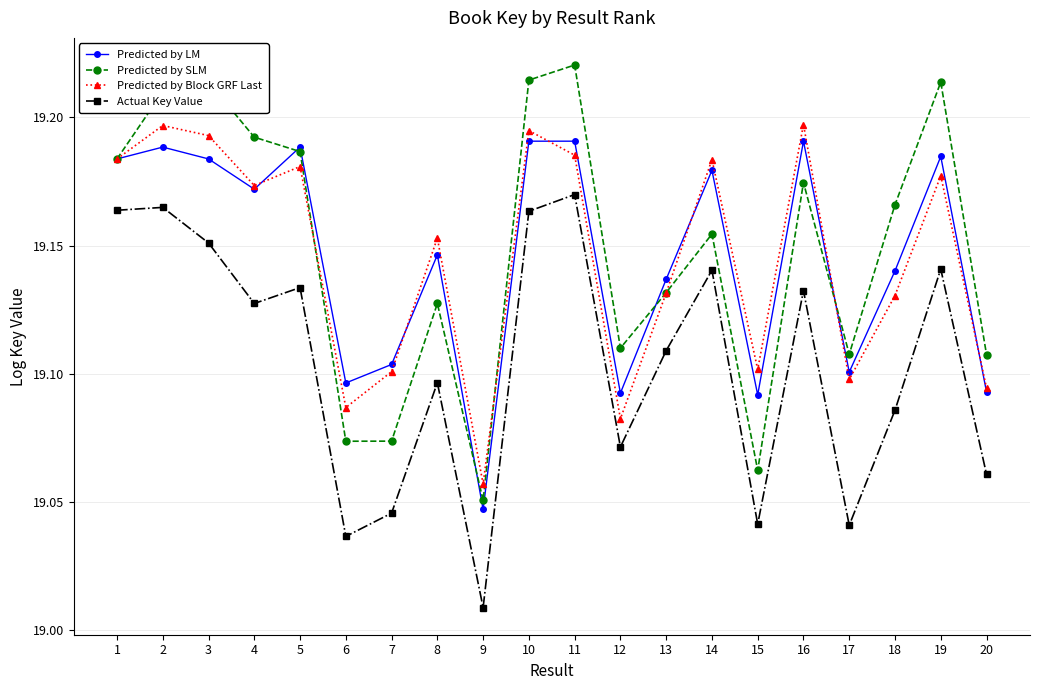

The value of Predicted by LM at 4 is 29.3. True or false?

False